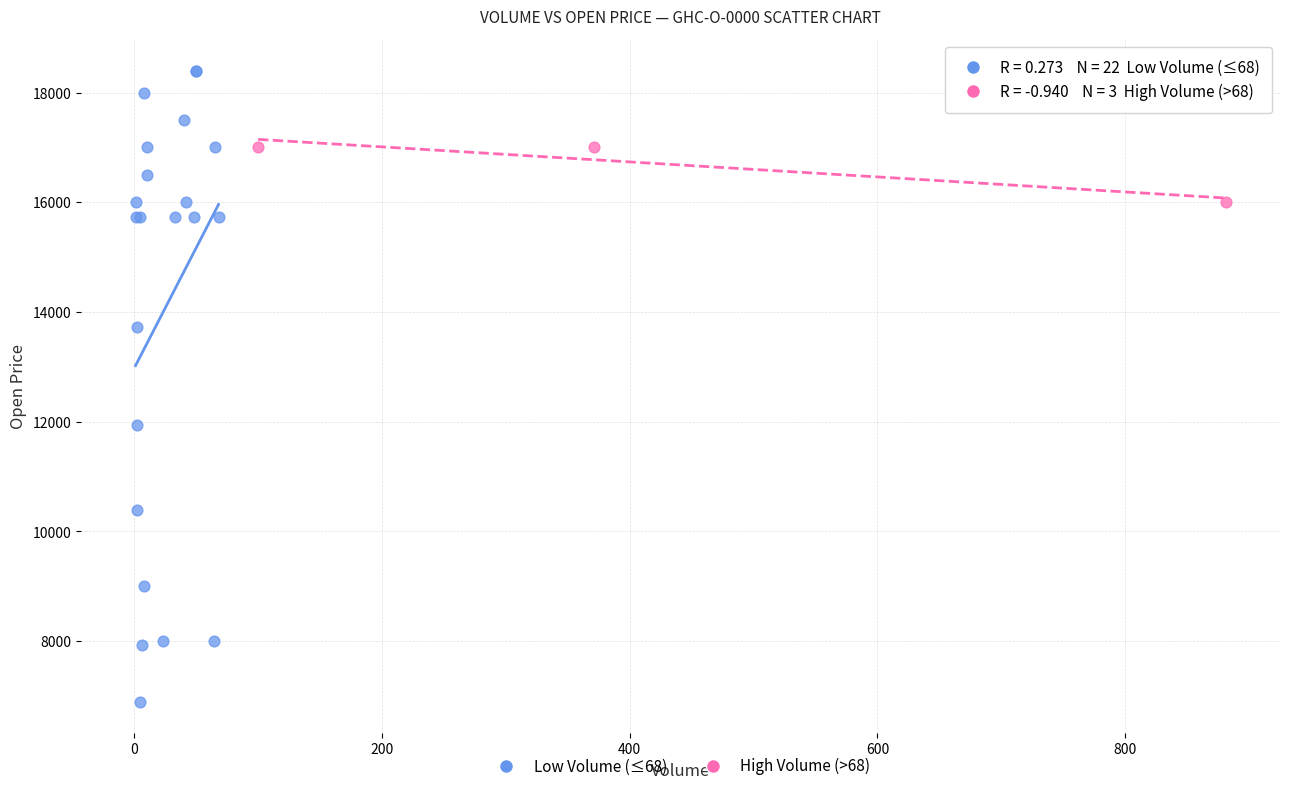

Which series has the widest spread of Y values?

Low Volume (≤68)